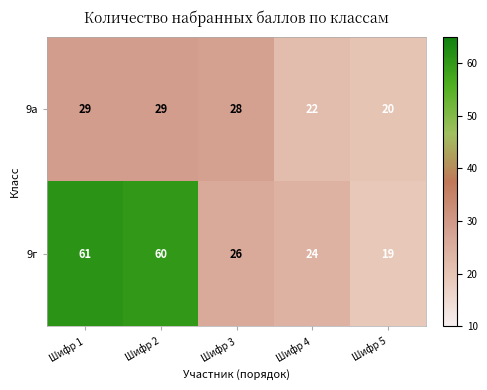

What is the average value of the 9а series?

26